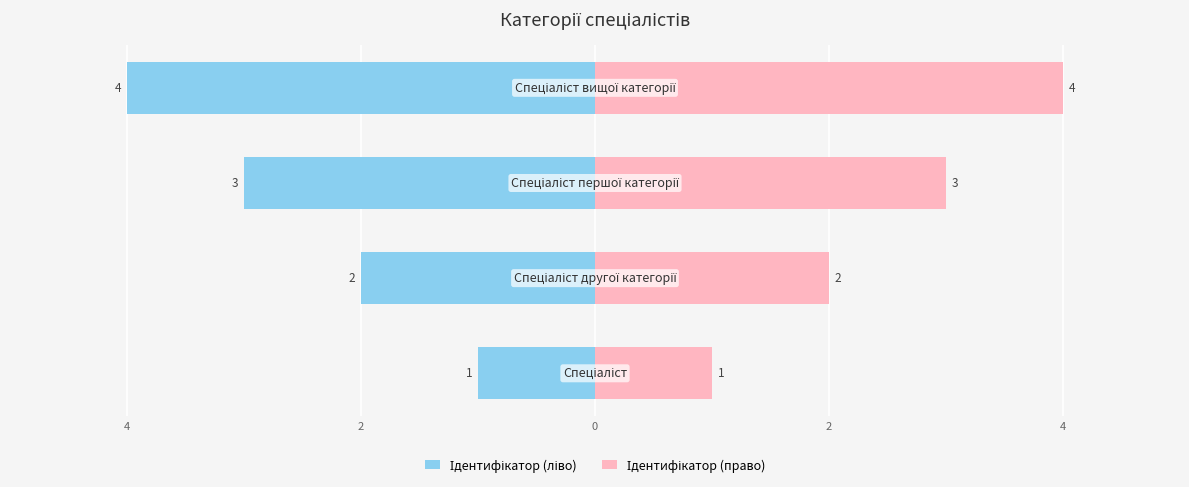

The Ідентифікатор (право) series shows 3 at 0. True or false?

False